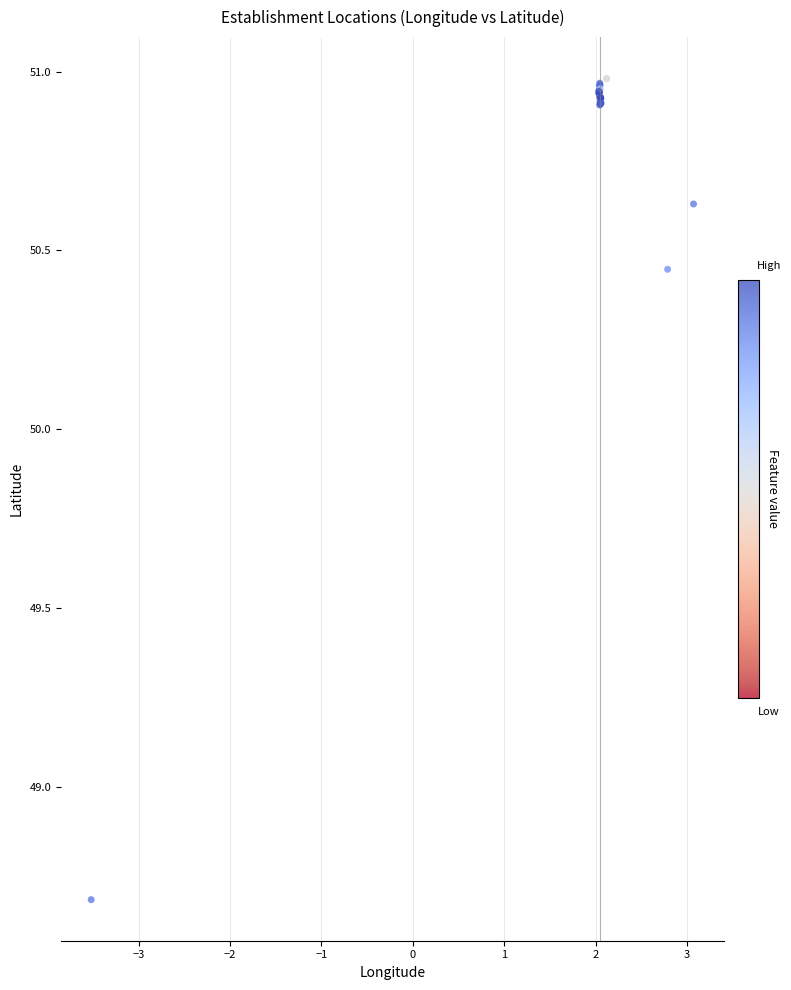

What Y value in the scatter plot is closest to 49?

48.7